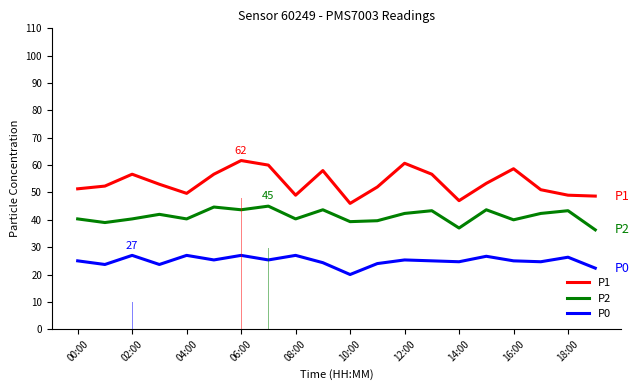

Which series has the largest total across all categories?

P1